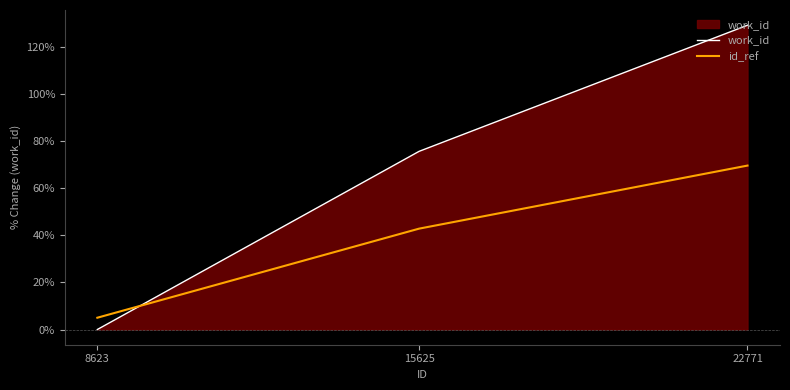

What is the difference between the maximum and minimum values in the work_id series?

129.1